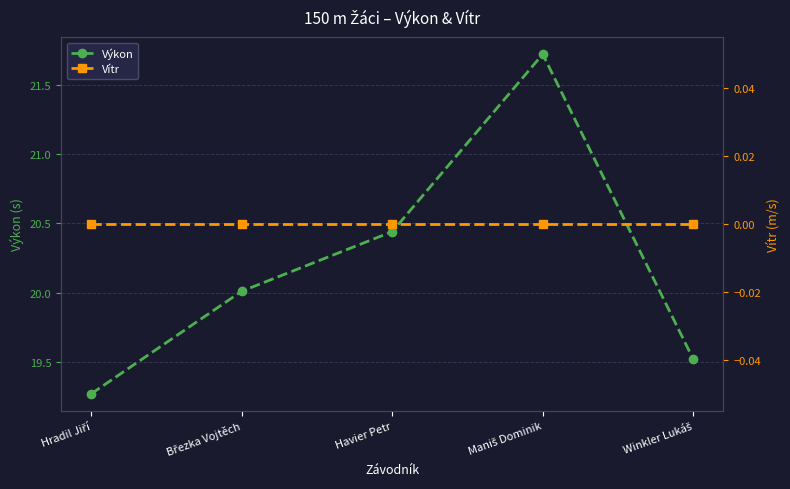

What is the difference between the Výkon values at Havier Petr and Hradil Jiří?

1.2